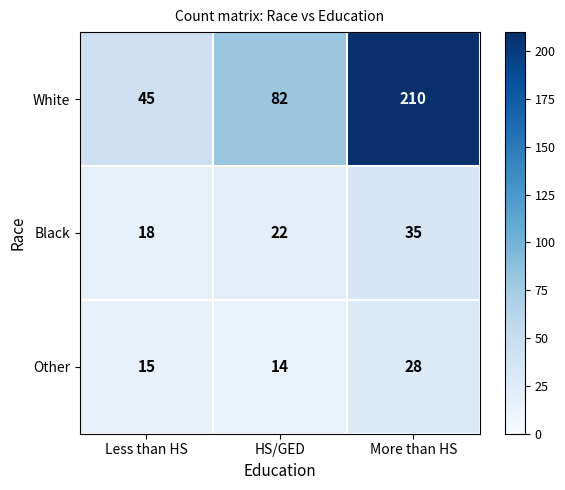

At how many categories does at least one series exceed 172?

1